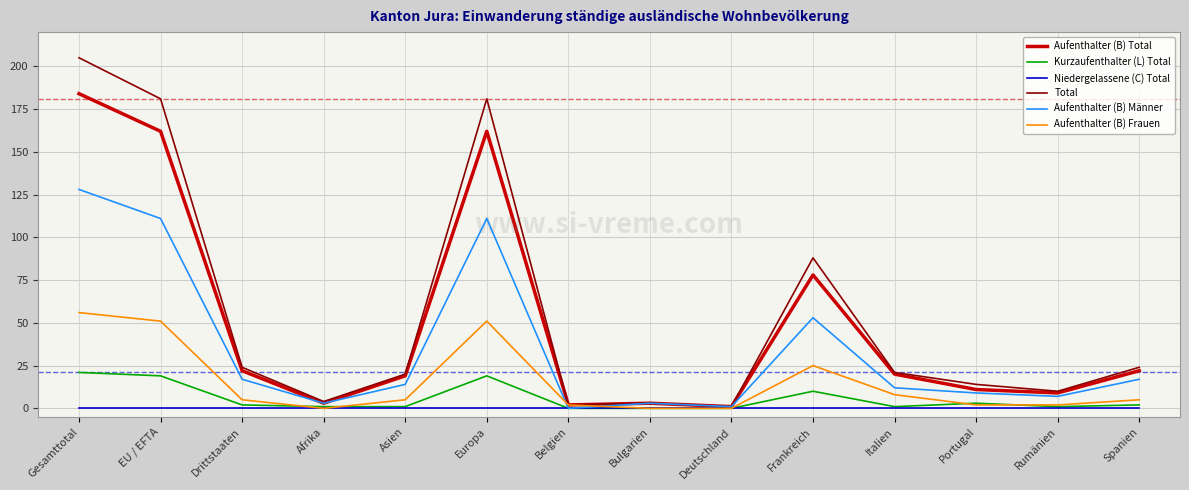

What position from the left is Bulgarien?

8